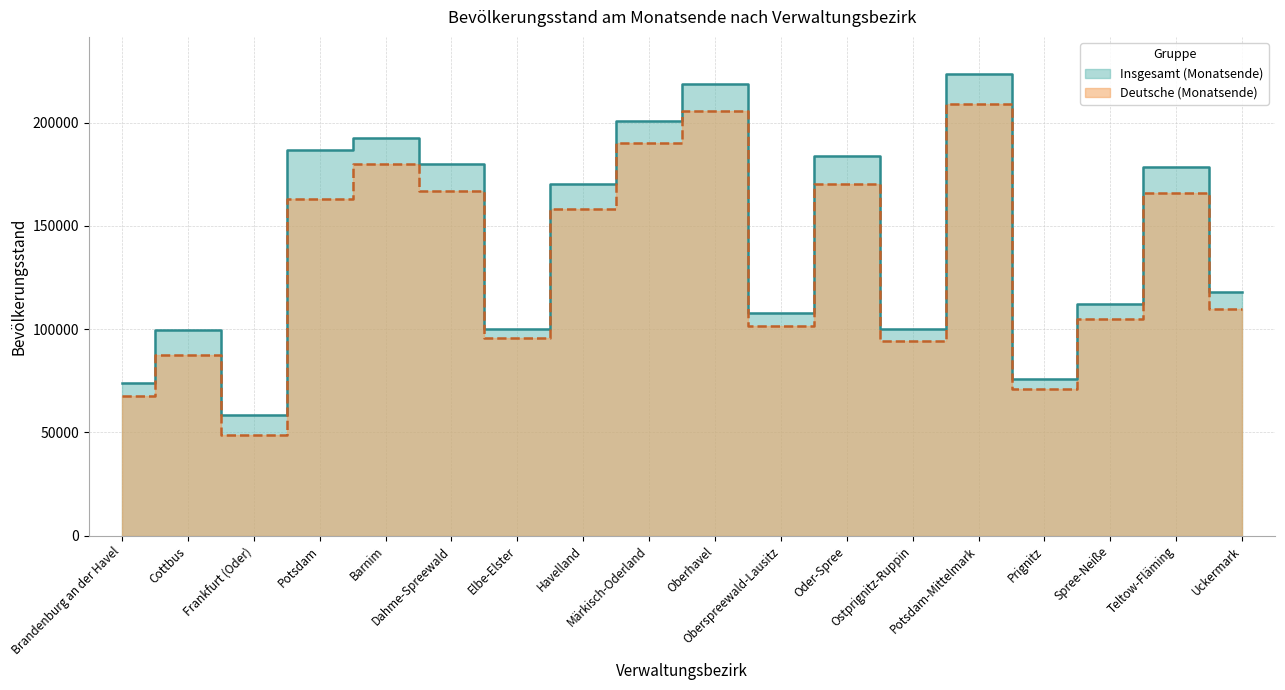

True or false: Insgesamt (Monatsende) and Deutsche (Monatsende) intersect in this chart.

False